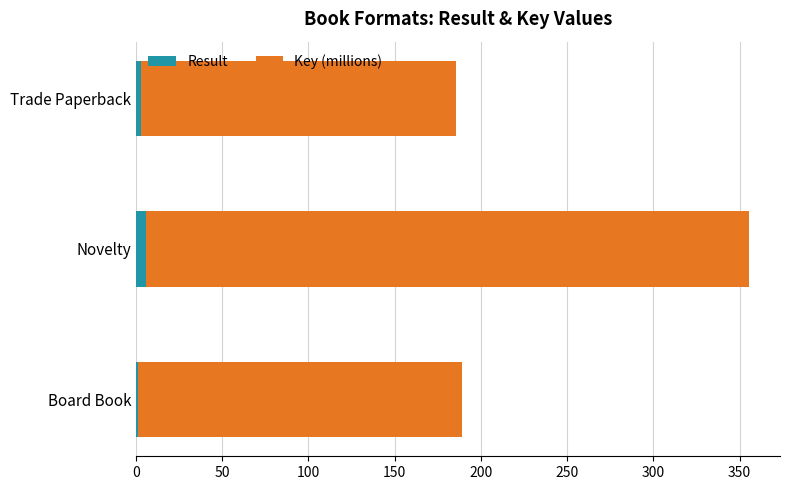

At which category is the sum across all series the highest?

Novelty